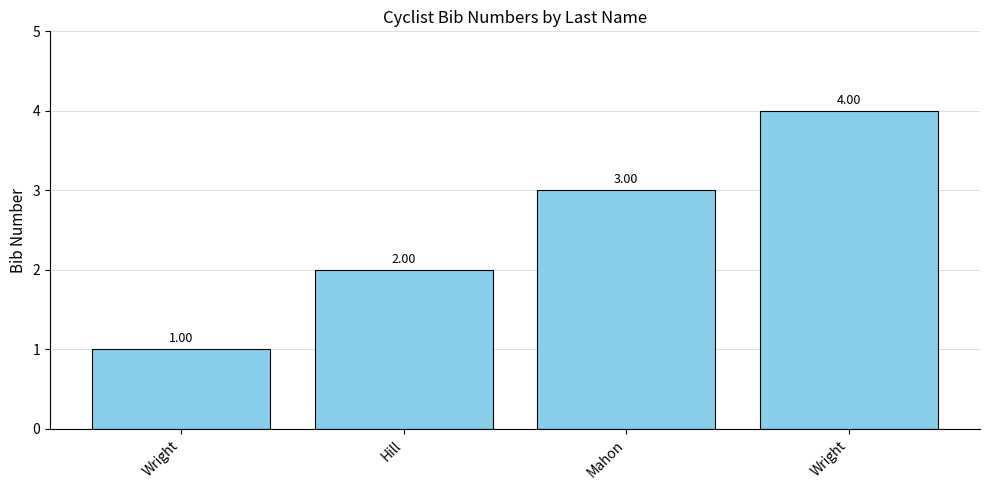

Between Mahon and Hill, which is larger?

Mahon